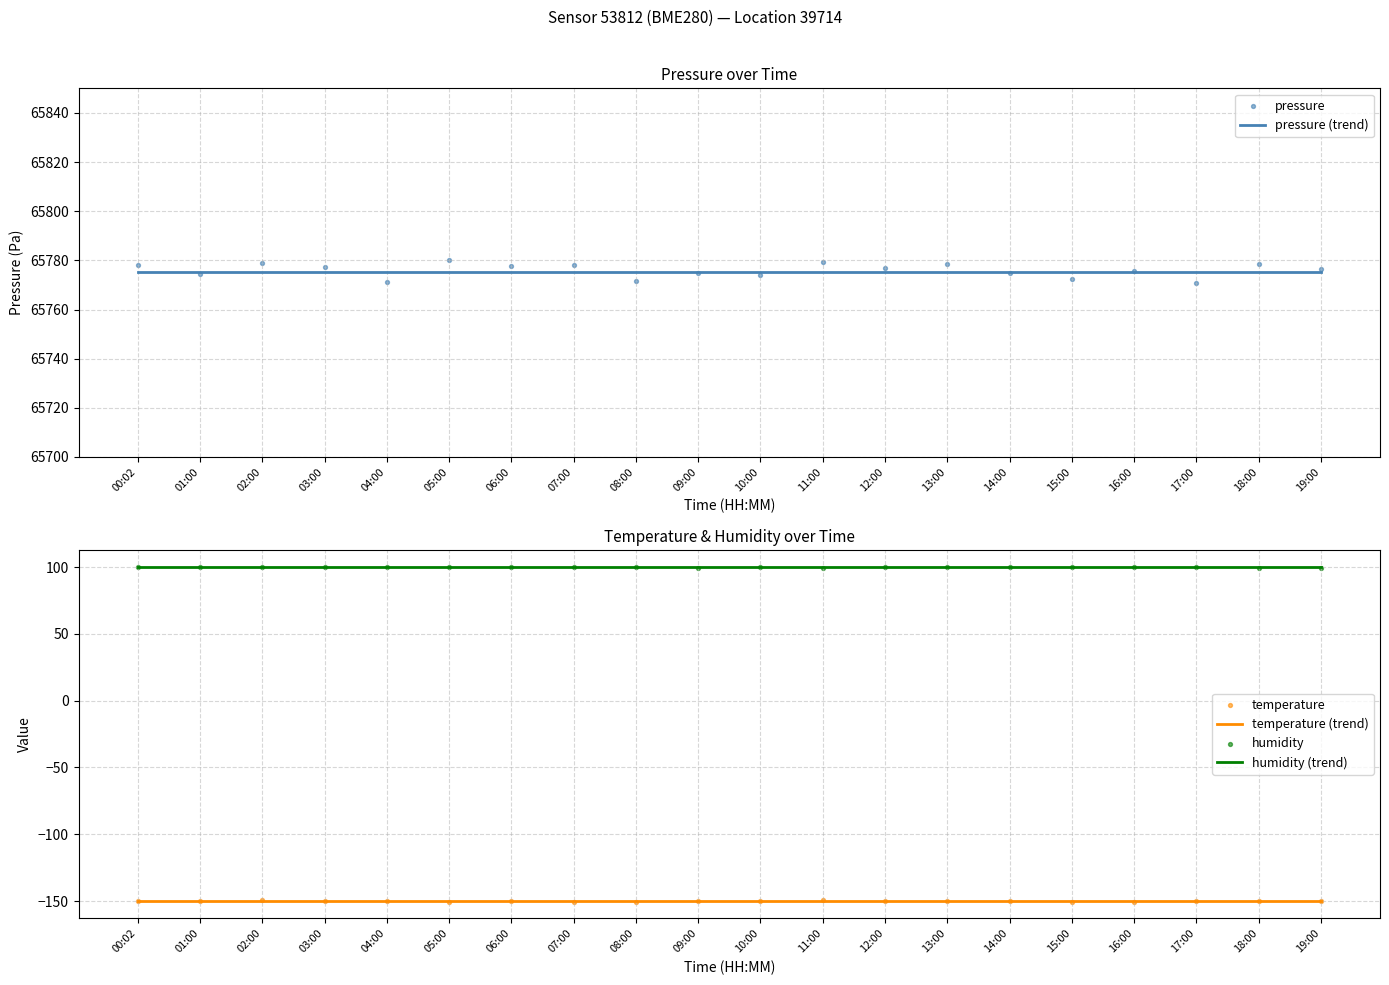

At which category is the sum across all series the highest?

05:00